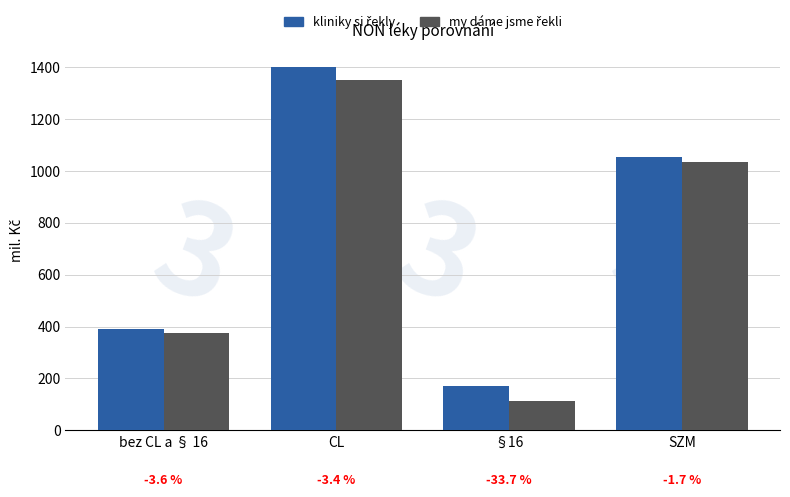

What position from the right is CL?

3